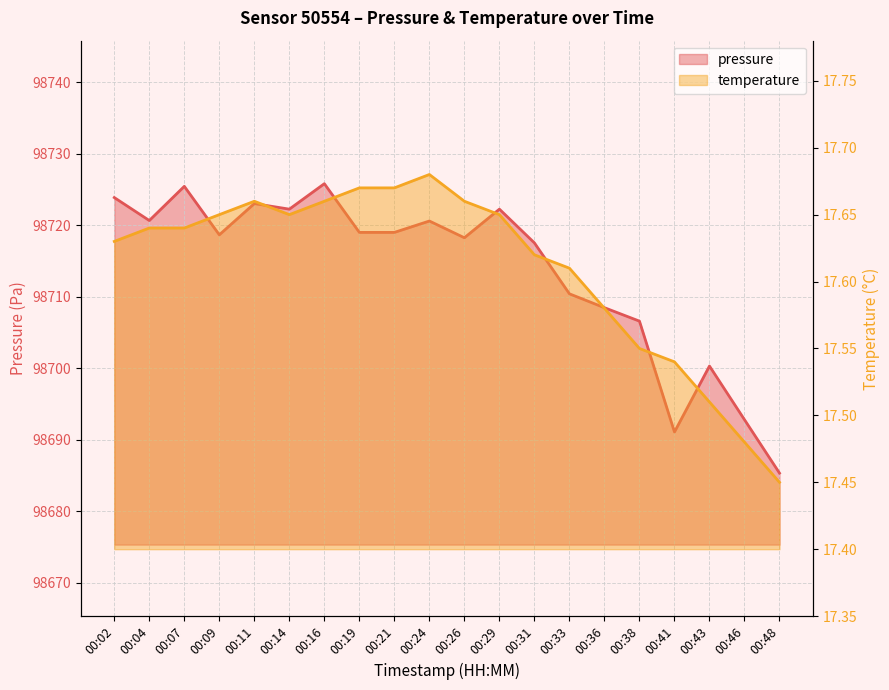

Reading left to right, extract all data points from this chart.

pressure: 98723.8	98720.6	98725.4	98718.6	98723.0	98722.2	98725.8	98719.0	98719.0	98720.6	98718.2	98722.2	98717.5	98710.4	98708.4	98706.6	98691.1	98700.3	98692.8	98685.3
temperature: 17.6	17.6	17.6	17.6	17.7	17.6	17.7	17.7	17.7	17.7	17.7	17.6	17.6	17.6	17.6	17.6	17.5	17.5	17.5	17.4